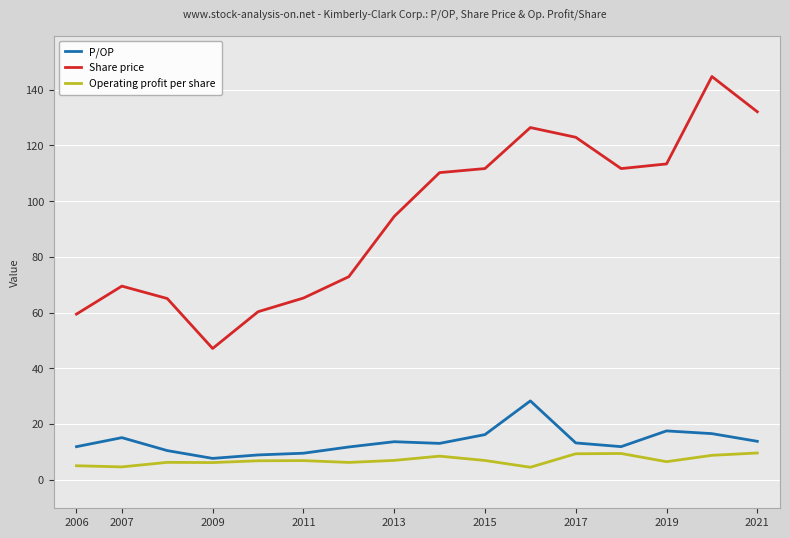

True or false: Share price and Operating profit per share intersect in this chart.

False